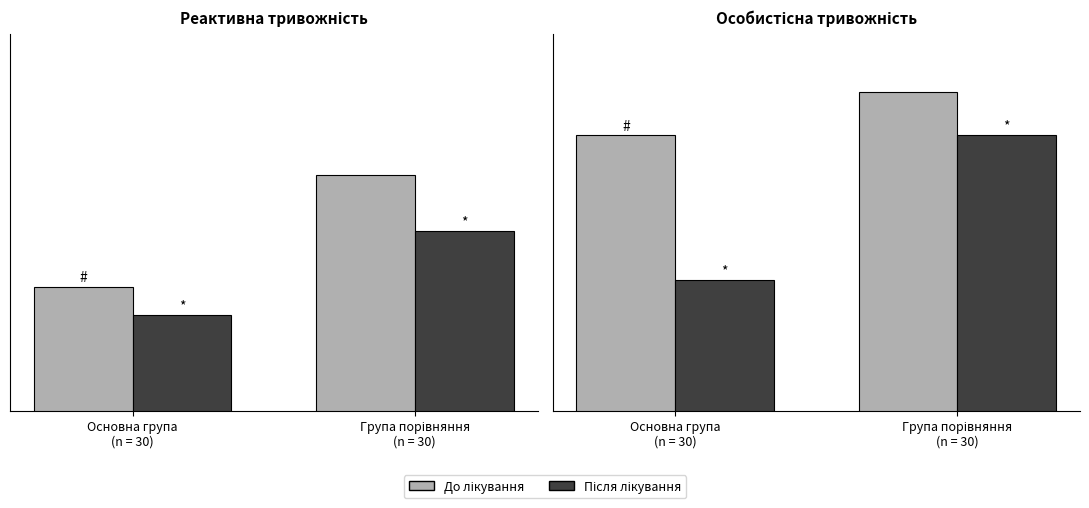

What is the average value of the До лікування series?

498